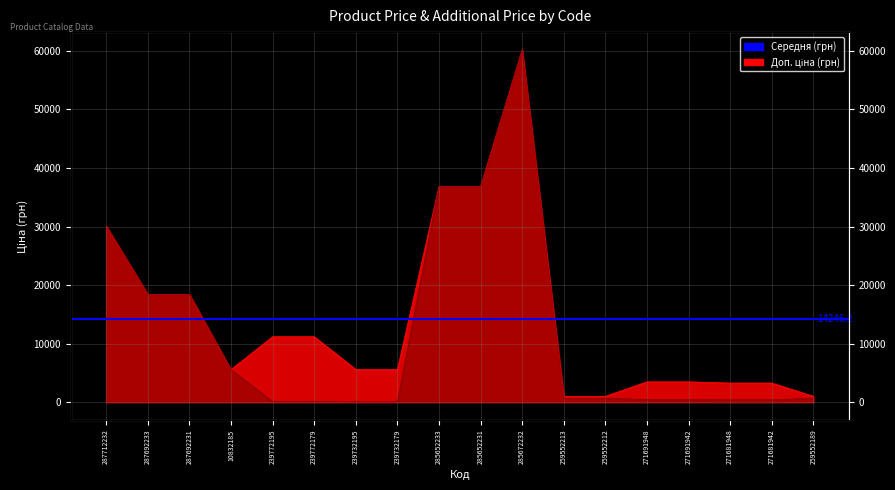

At how many categories does at least one series exceed 52048?

1